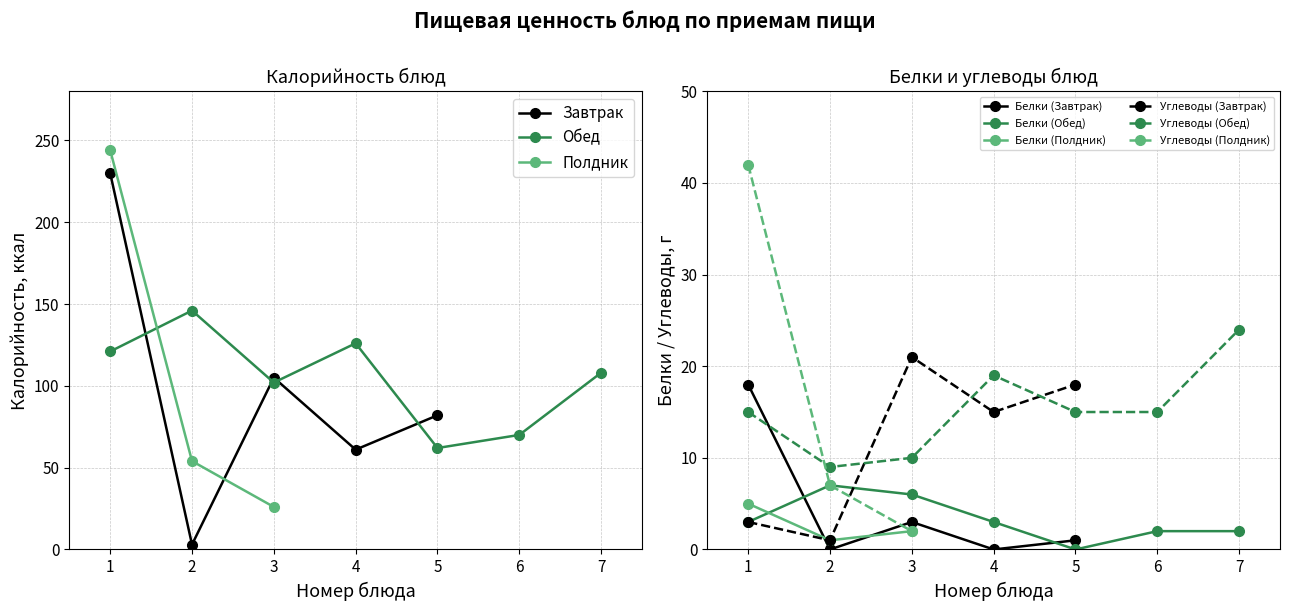

How many interior local valleys does the Завтрак series have?

2